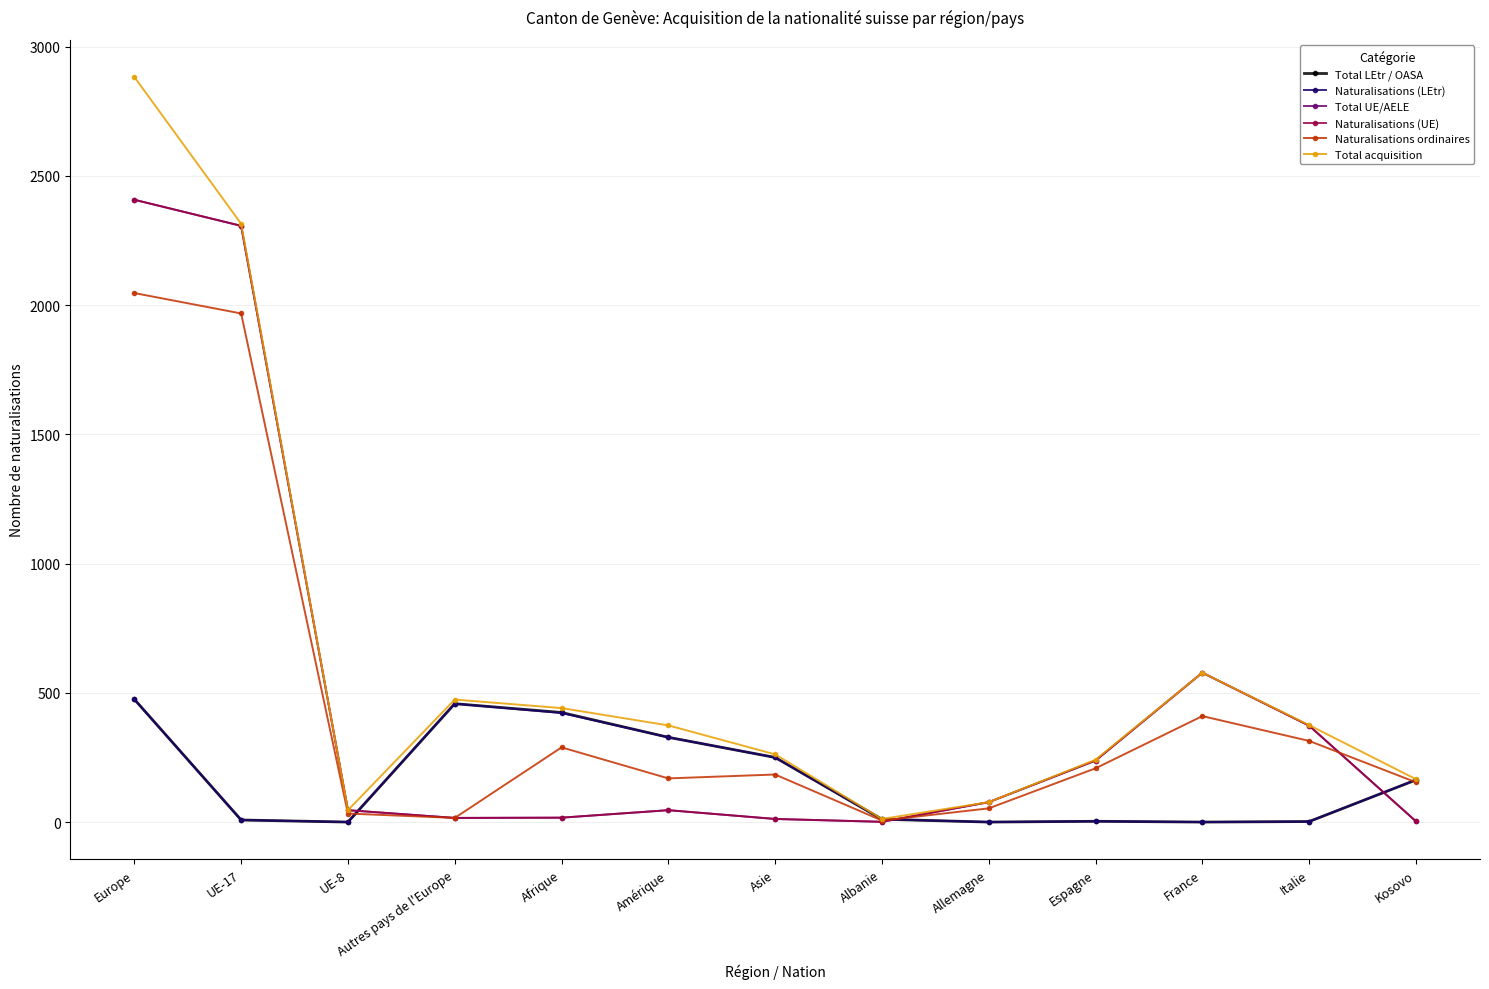

After their last crossing, which series has the higher values: Naturalisations (LEtr) or Naturalisations (UE)?

Naturalisations (LEtr)